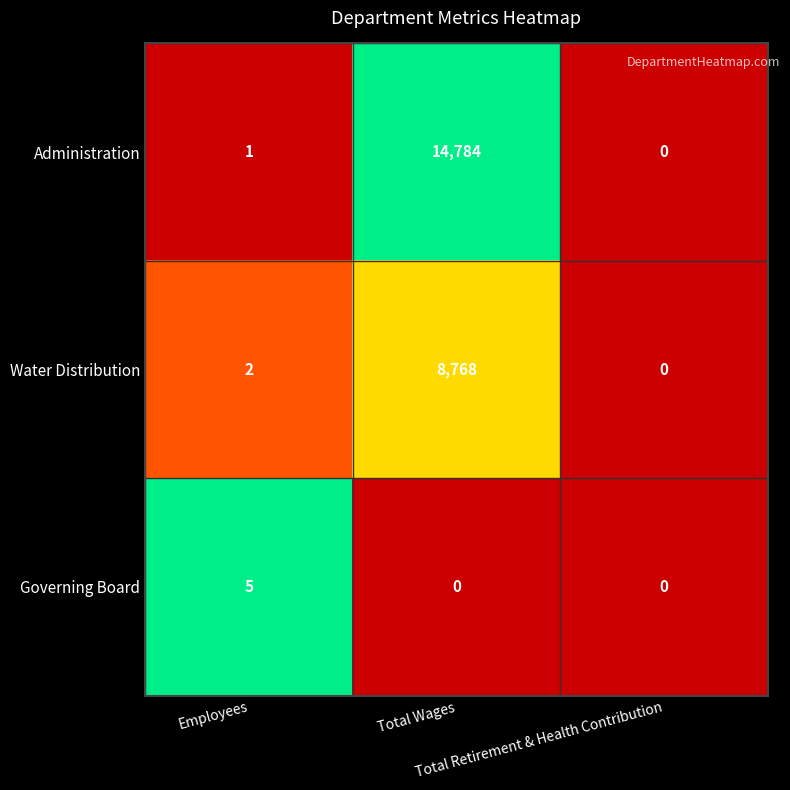

What is the total value across all series at Employees?

8